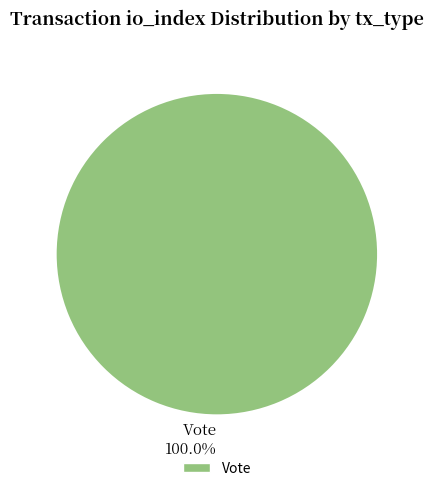

Rank the categories by value from lowest to highest.

Vote 100.0%